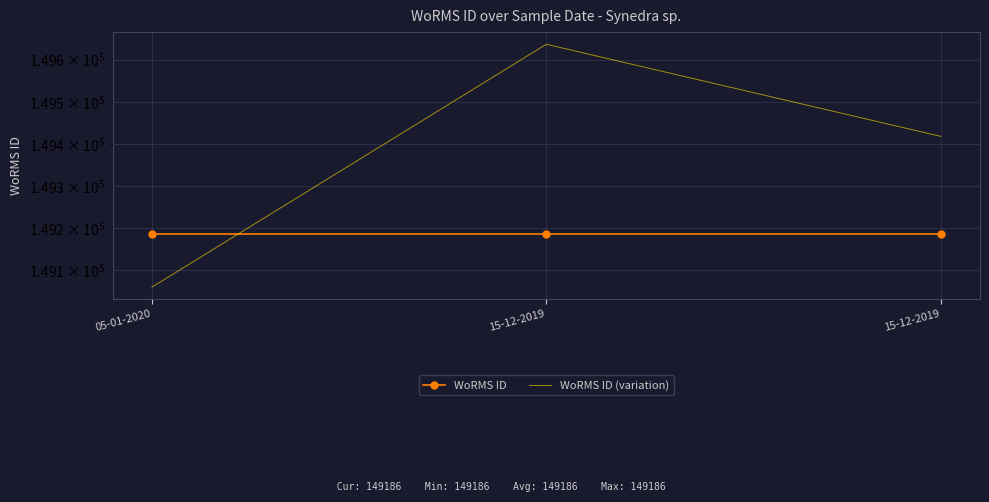

What is the sum of the WoRMS ID values at 05-01-2020 and 15-12-2019?

298372.0